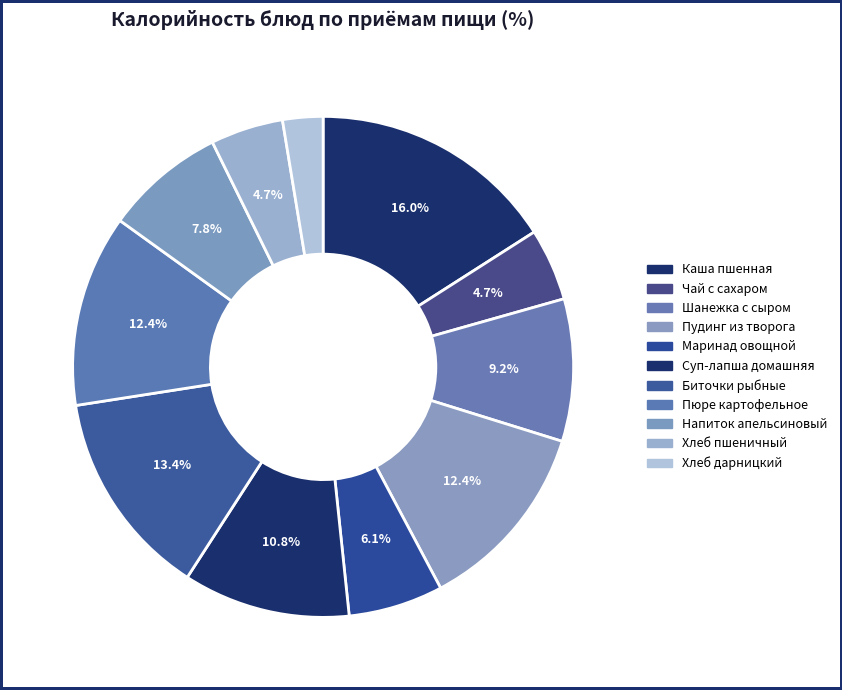

Which category has the biggest portion of the pie?

Каша пшенная